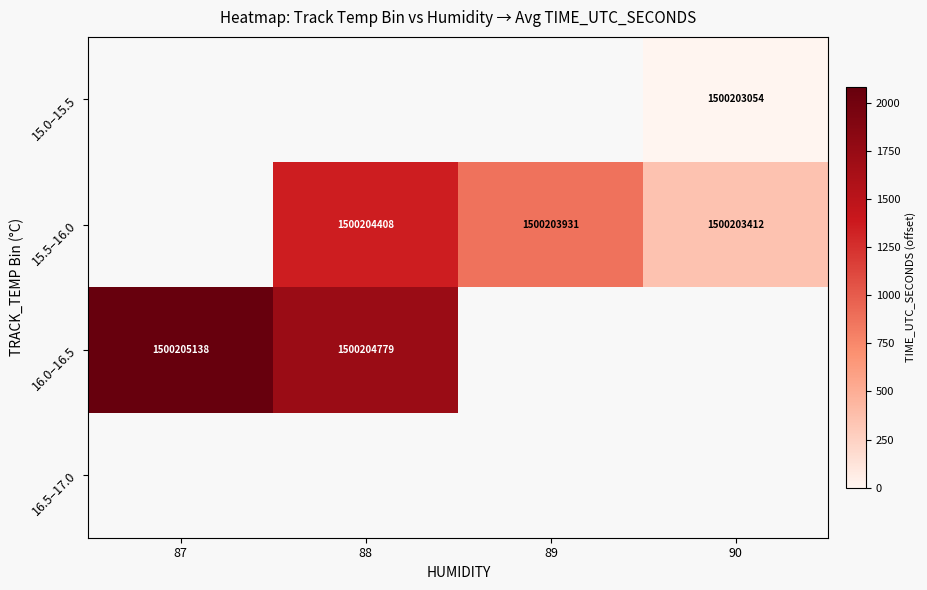

True or false: 15.5–16.0 has a value of 2682963007 at 89.

False